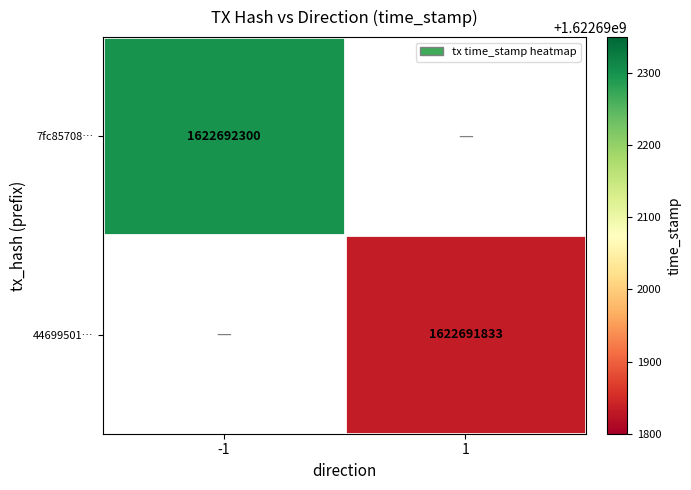

Which series has the largest range (max minus min)?

7fc857082e97f0f4600e485423d1797bfa0f0d3